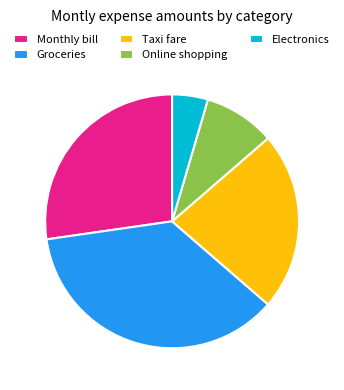

Does any single category account for the majority?

No